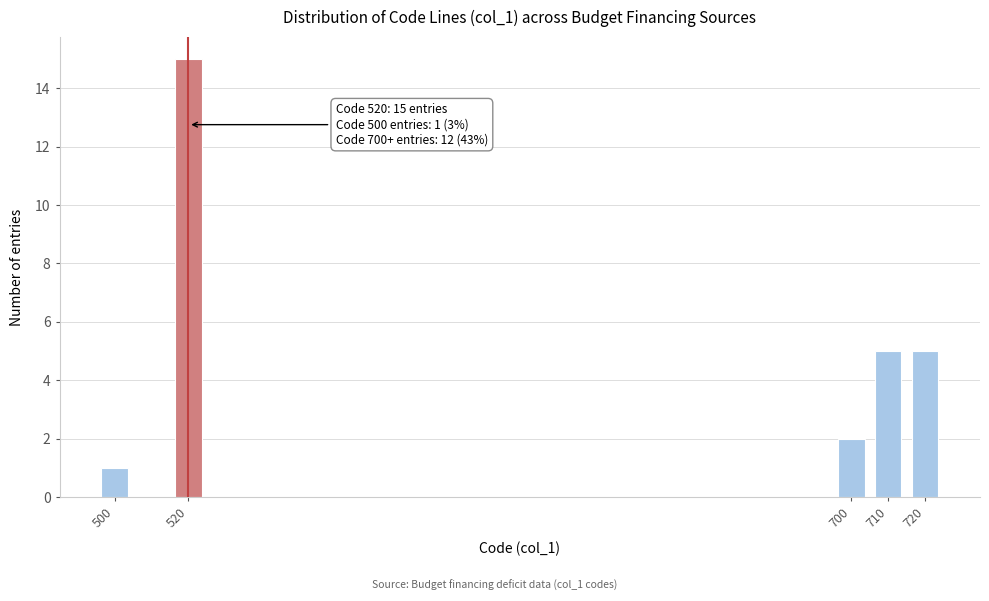

Reading left to right, transcribe all the data shown in this chart.

500=1	520=15	700=2	710=5	720=5